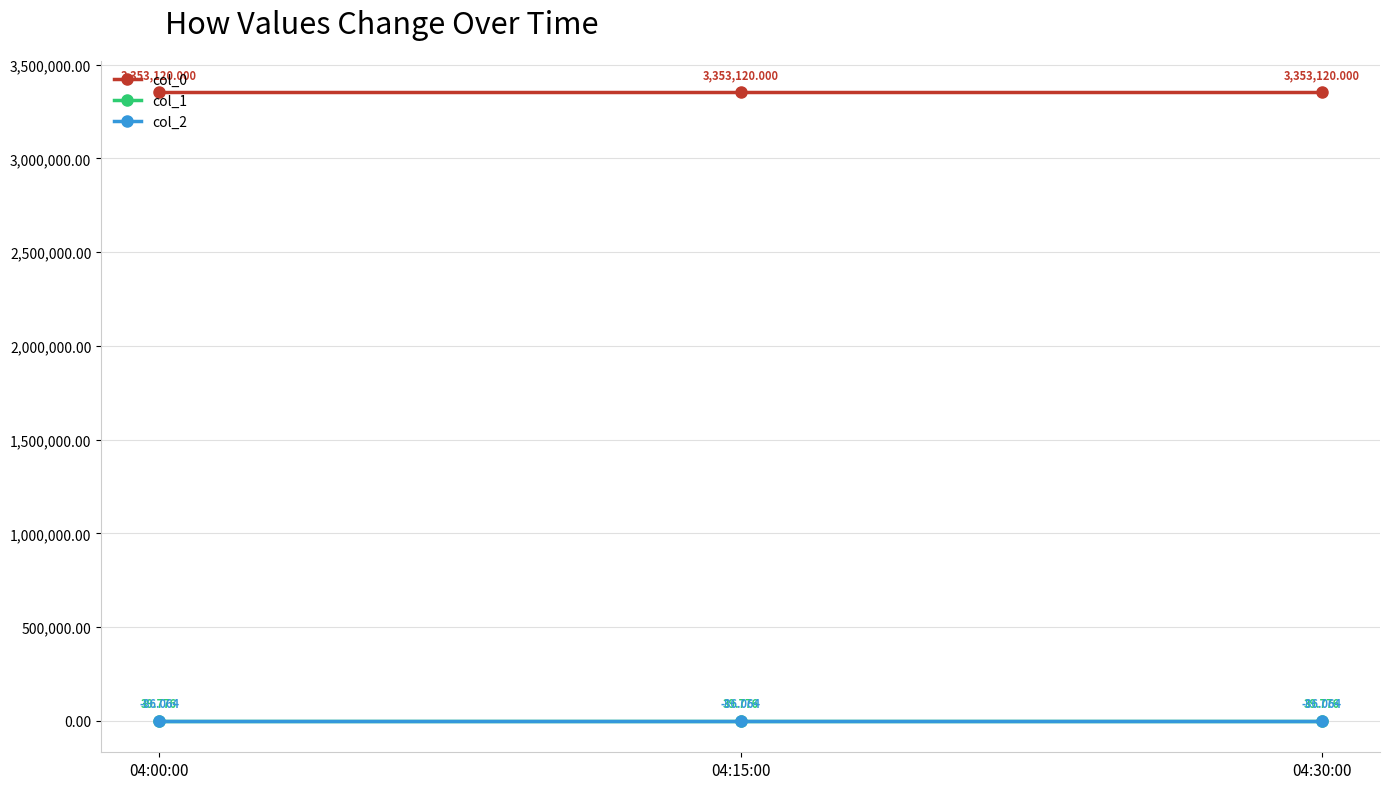

True or false: col_2 has a value of -86.1 at 04:00:00.

True